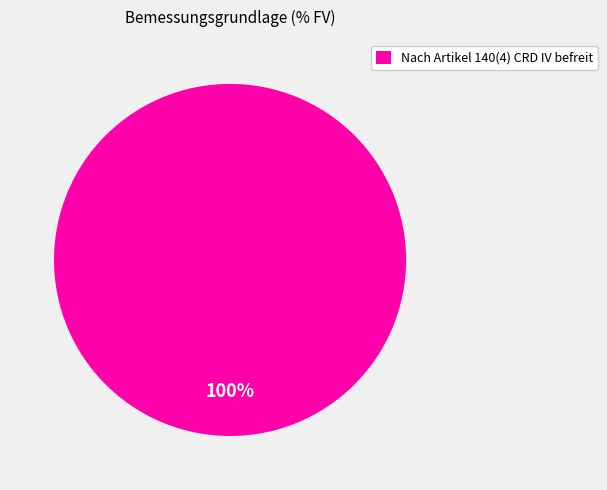

Is it true that Nach Artikel 140(4) CRD IV befreit is 85% of the pie?

False